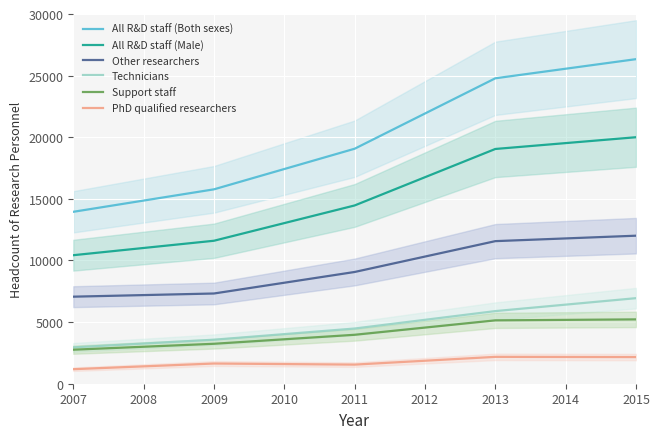

The All R&D staff (Male) series shows 7278 at 2009. True or false?

False